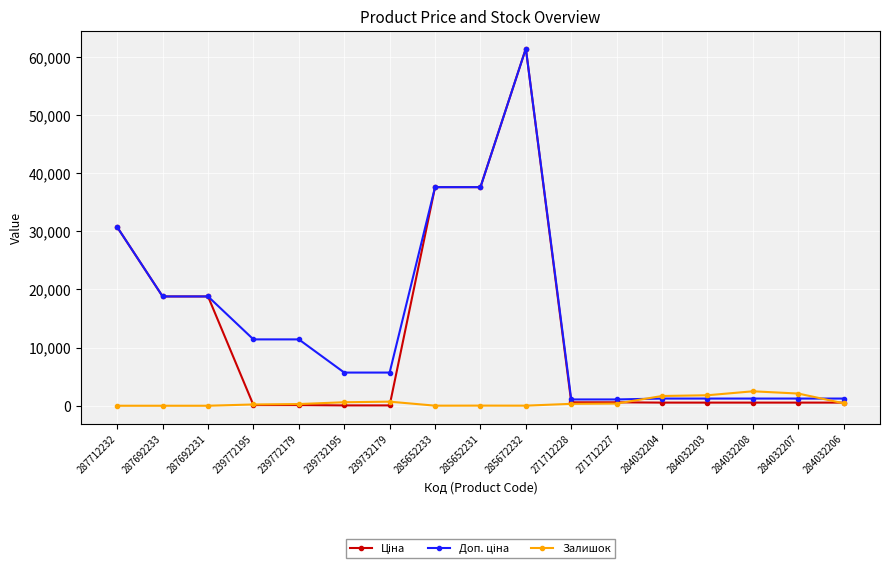

In Залишок, how many points are higher than both neighbors (excluding endpoints)?

3